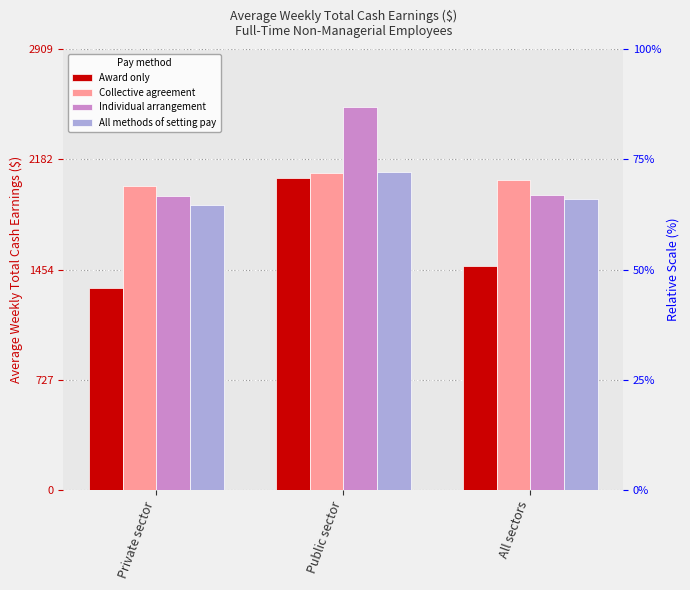

The Individual arrangement series shows 3917.7 at Public sector. True or false?

False